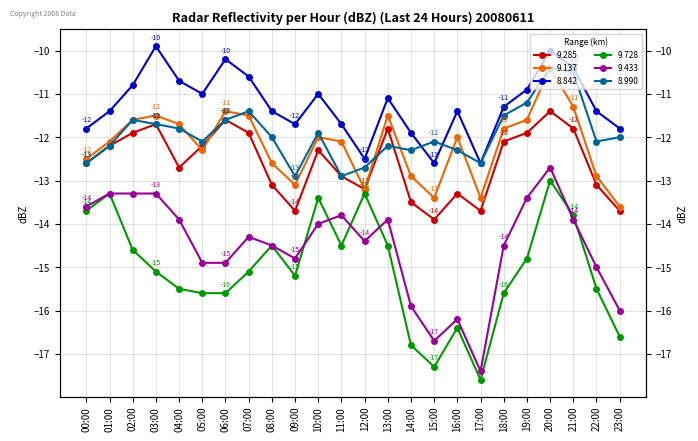

What is the label of the 2nd point from the left?

01:00